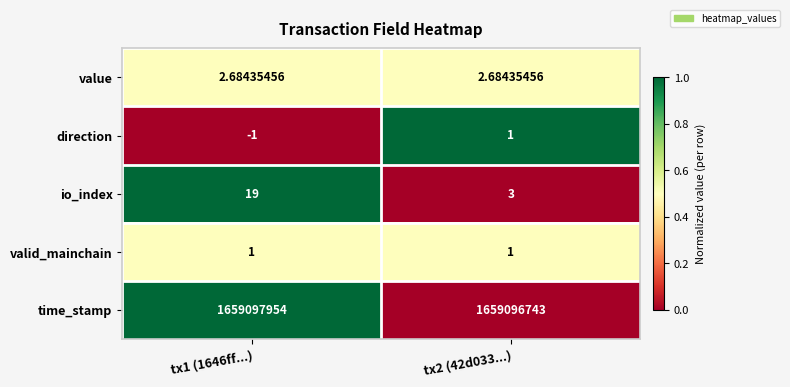

Which series changed the most between tx1 (1646ff...) and tx2 (42d033...)?

time_stamp